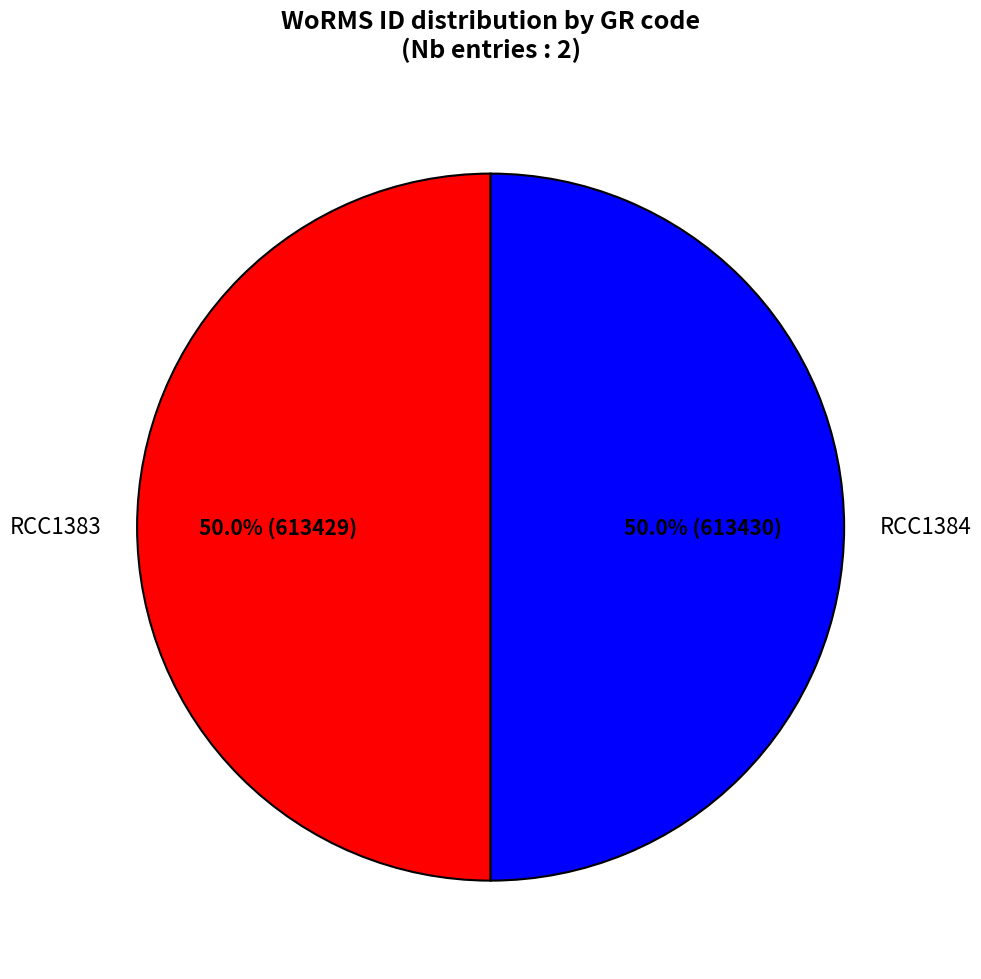

Is it true that RCC1384 is 61% of the pie?

False